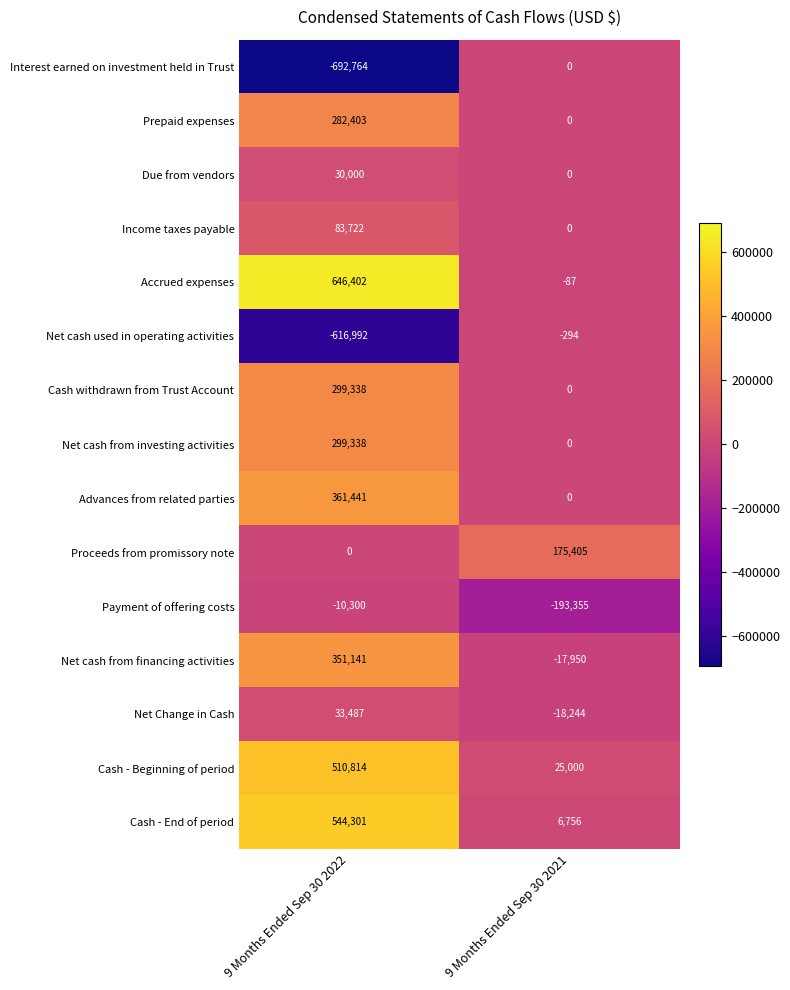

The Net cash used in operating activities series shows -294 at 9 Months Ended Sep 30 2021. True or false?

True